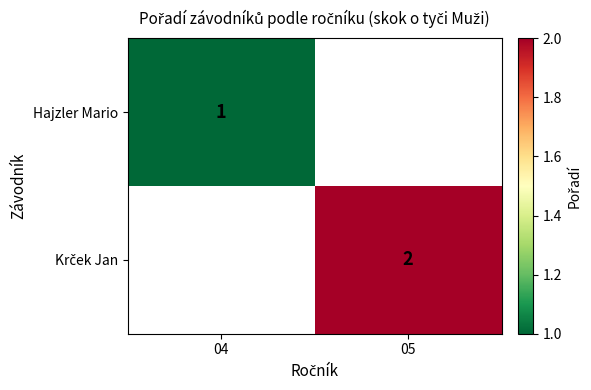

What is the sum of the Hajzler Mario values at 05 and 04?

1